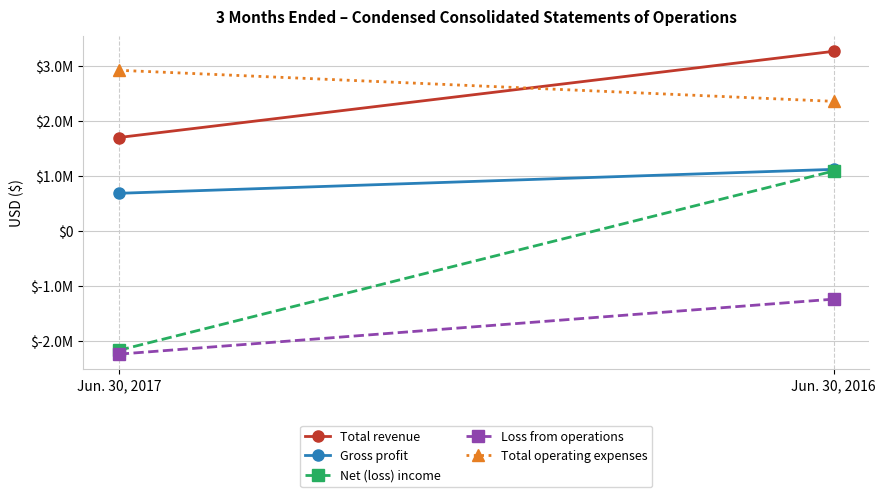

What is the value of the Gross profit point at the 1st from the left?

687710